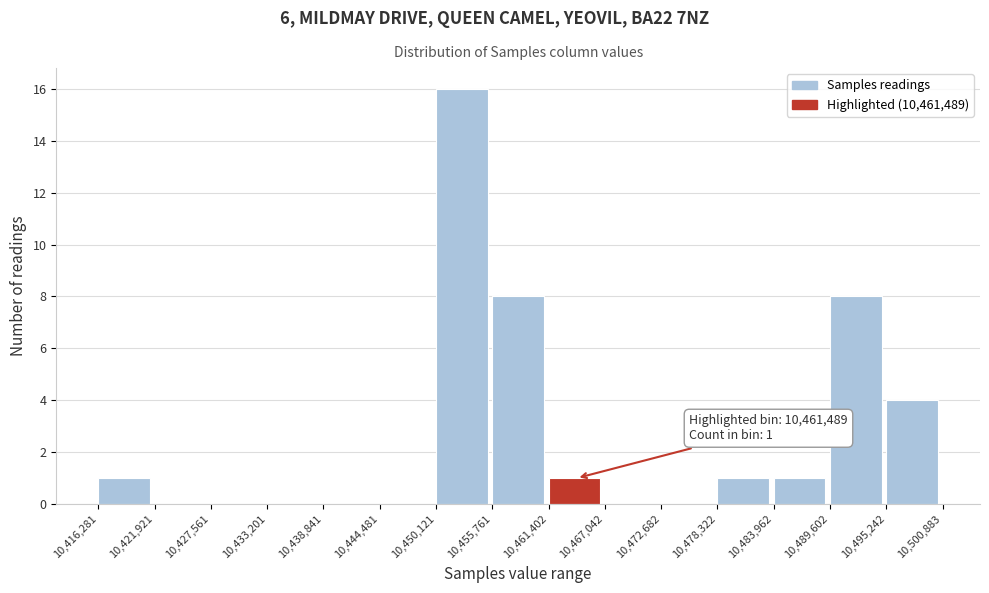

Which range on the x-axis has the tallest bar?

10,450,121 to 10,455,761